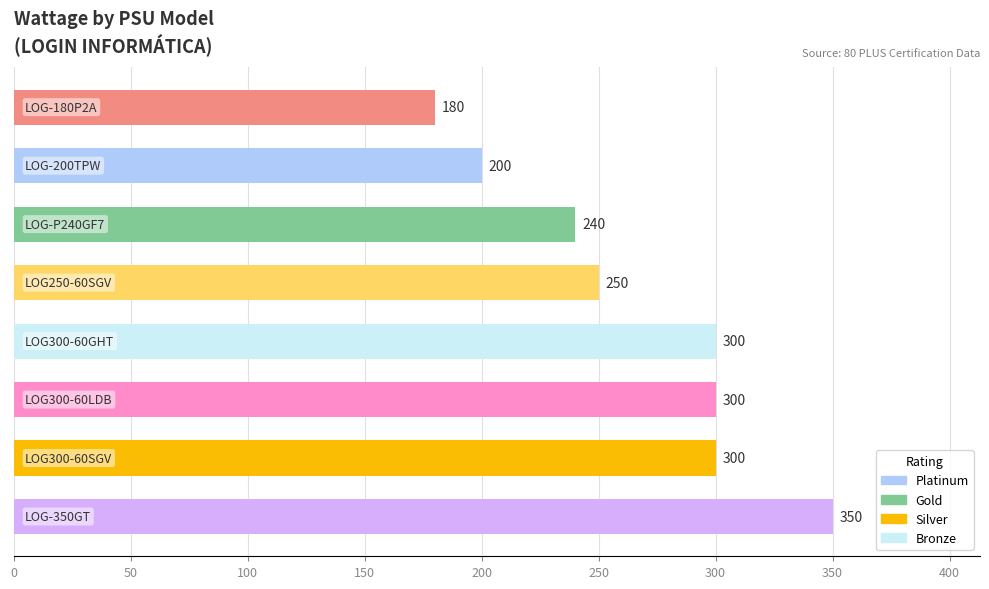

Reading bottom to top, extract all data points from this chart.

350	300	300	300	250	240	200	180